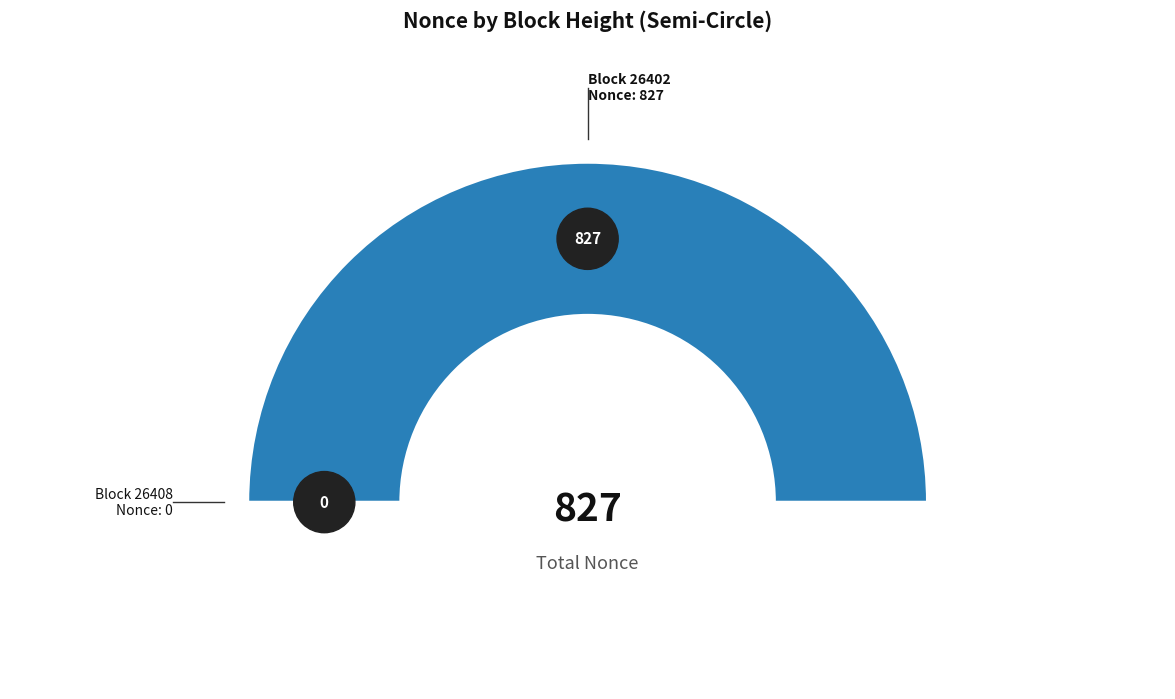

Rank the categories by value from highest to lowest.

26402, 26408